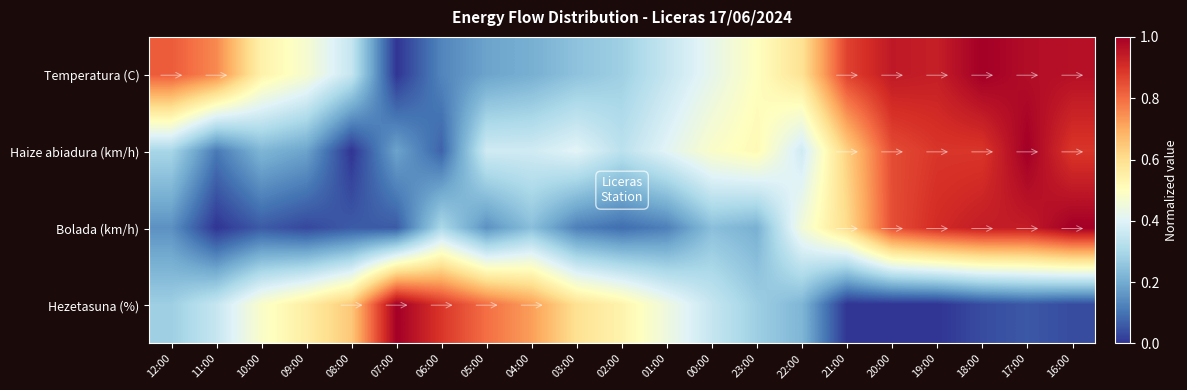

Reading left to right, what are all the values shown in this chart?

Temperatura (C): 12:00=0.8	11:00=0.8	10:00=0.5	09:00=0.5	08:00=0.4	07:00=0.0	06:00=0.1	05:00=0.2	04:00=0.2	03:00=0.2	02:00=0.3	01:00=0.4	00:00=0.4	23:00=0.5	22:00=0.6	21:00=0.9	20:00=0.9	19:00=0.9	18:00=1.0	17:00=1.0	16:00=1.0
Haize abiadura (km/h): 12:00=0.3	11:00=0.1	10:00=0.2	09:00=0.2	08:00=0.0	07:00=0.2	06:00=0.1	05:00=0.4	04:00=0.4	03:00=0.4	02:00=0.3	01:00=0.4	00:00=0.5	23:00=0.5	22:00=0.4	21:00=0.6	20:00=0.9	19:00=0.9	18:00=0.9	17:00=1.0	16:00=0.9
Bolada (km/h): 12:00=0.2	11:00=0.0	10:00=0.1	09:00=0.0	08:00=0.1	07:00=0.1	06:00=0.3	05:00=0.2	04:00=0.2	03:00=0.1	02:00=0.1	01:00=0.1	00:00=0.2	23:00=0.2	22:00=0.5	21:00=0.6	20:00=0.8	19:00=0.9	18:00=0.9	17:00=0.9	16:00=1.0
Hezetasuna (%): 12:00=0.3	11:00=0.4	10:00=0.5	09:00=0.6	08:00=0.6	07:00=1.0	06:00=0.9	05:00=0.8	04:00=0.7	03:00=0.6	02:00=0.5	01:00=0.4	00:00=0.4	23:00=0.3	22:00=0.2	21:00=0.0	20:00=0.0	19:00=0.0	18:00=0.0	17:00=0.1	16:00=0.0